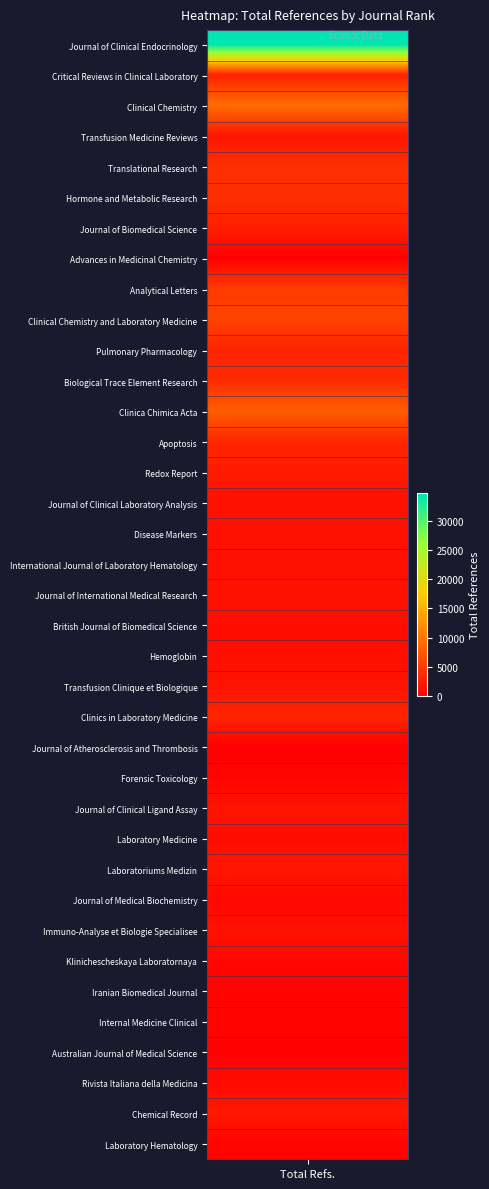

Which has a higher value, Laboratory Medicine or Laboratoriums Medizin?

Laboratoriums Medizin